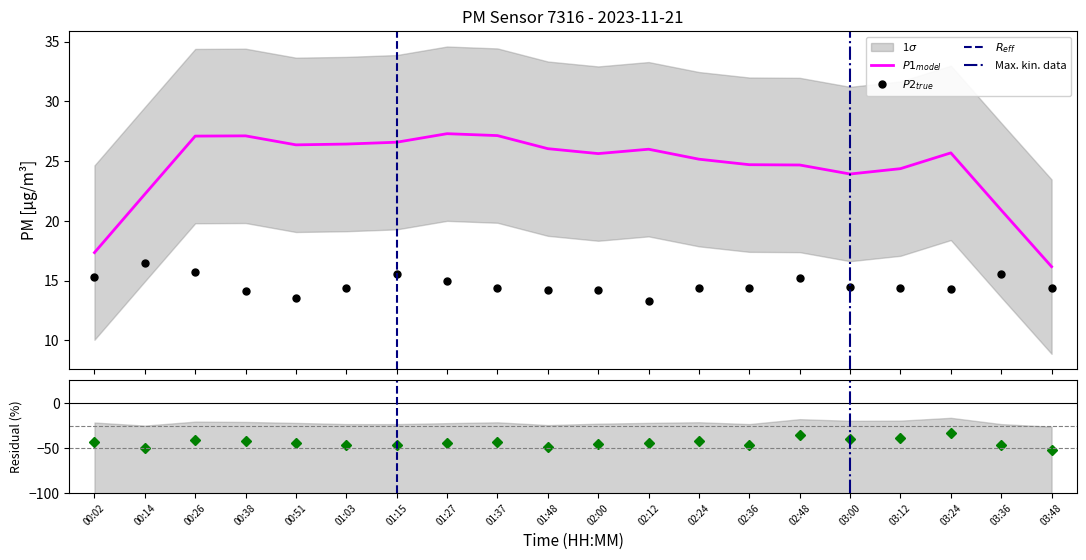

Where is the data nearest to the value 14?

00:38